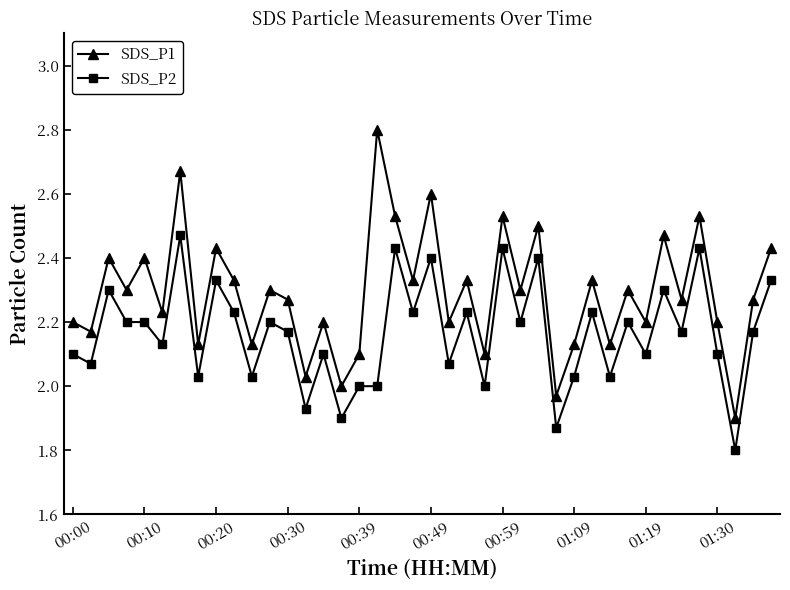

What is the minimum value shown in the chart?

1.8